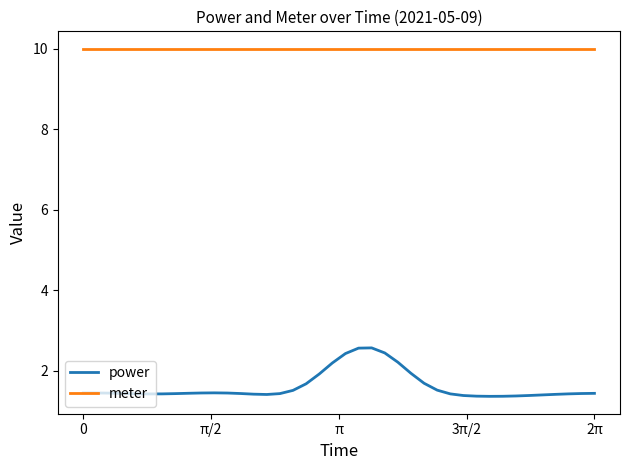

True or false: meter and power intersect in this chart.

False